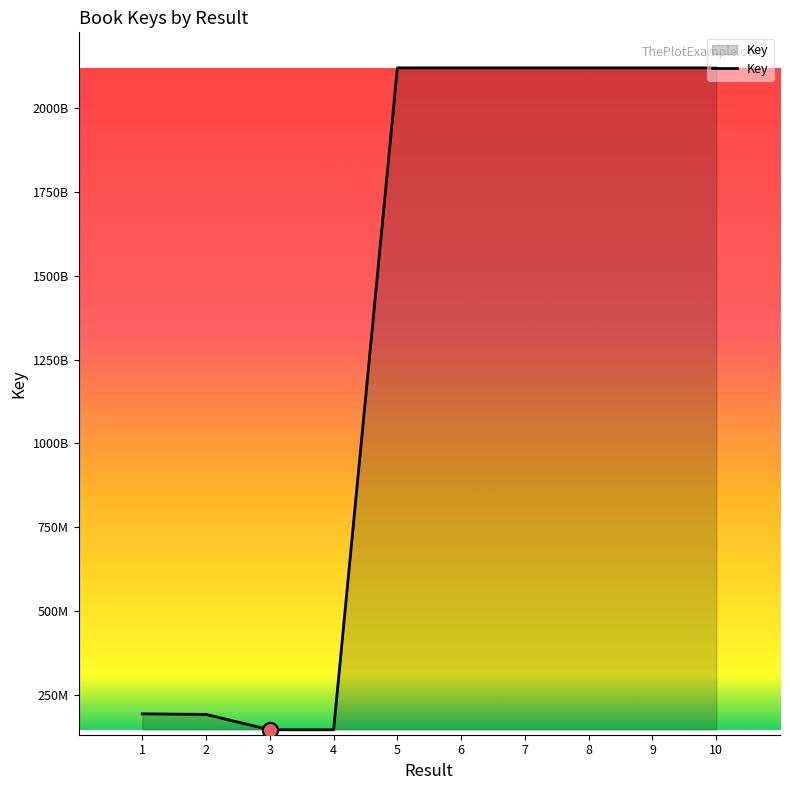

Approximately how many times larger is the value at 8 compared to 9?

1.0